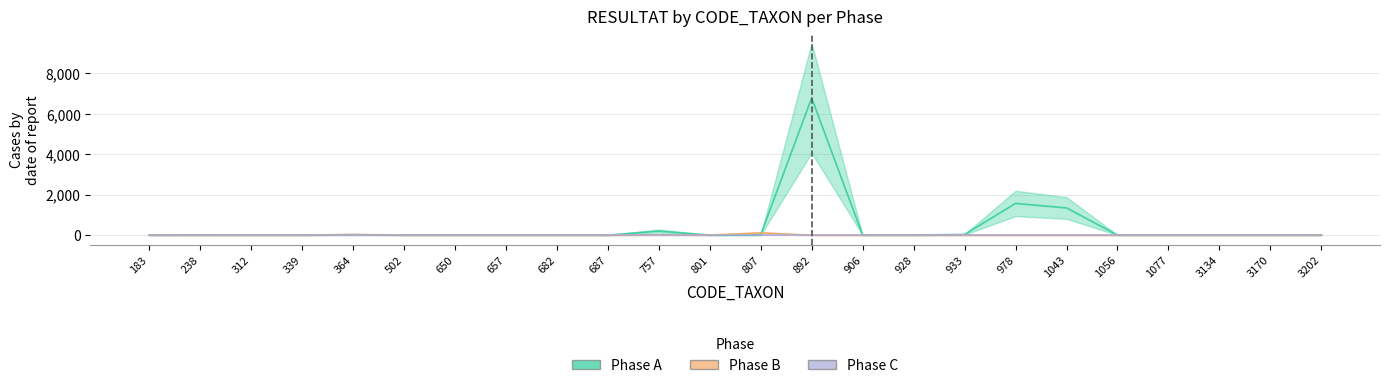

Is it true that Phase B equals 5 at 801?

True